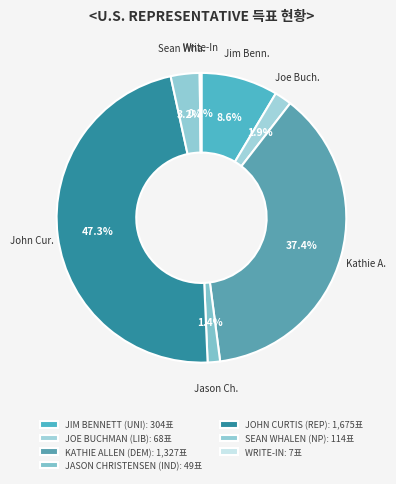

What is the smallest slice in the pie chart?

WRITE-IN